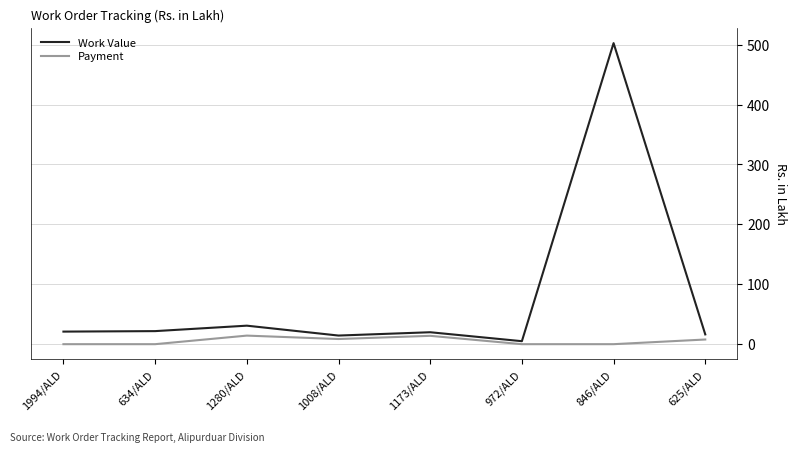

What is the maximum value for Work Value?

502.6